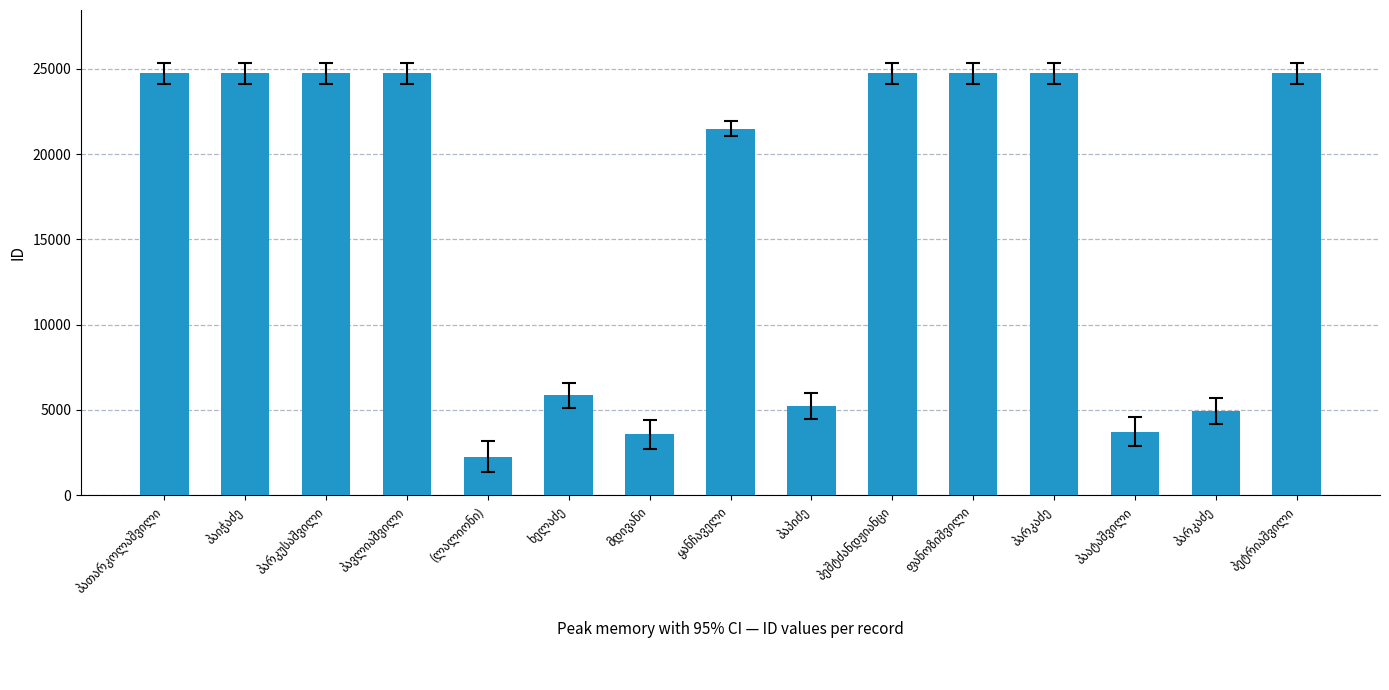

Does the chart contain any negative values?

No